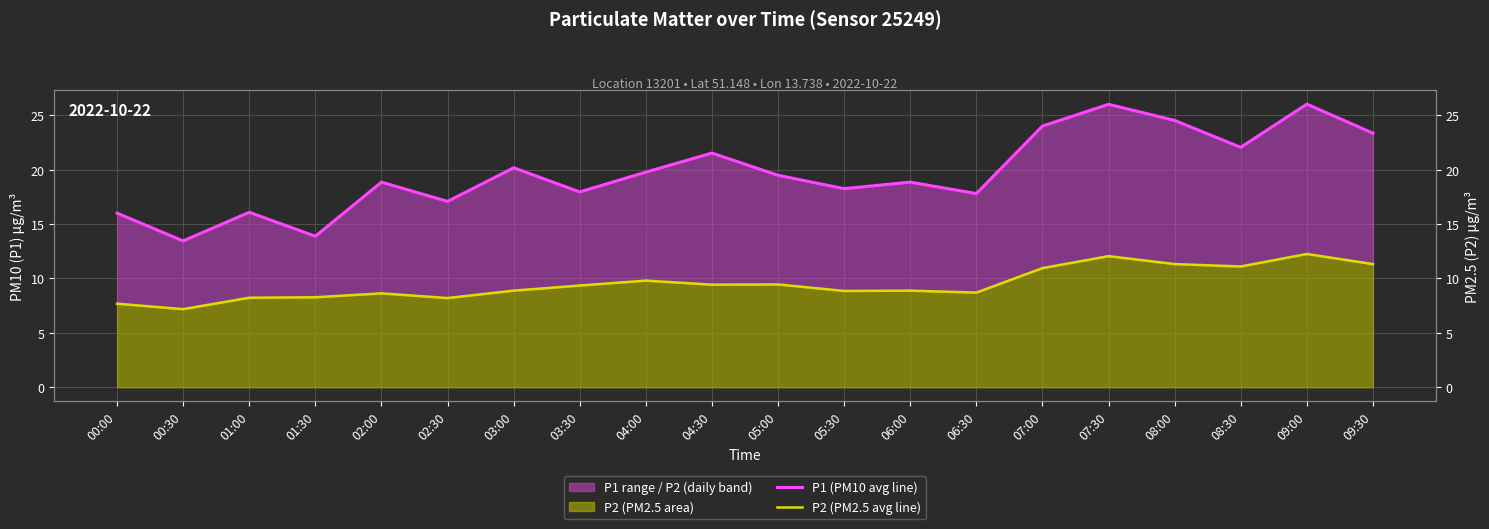

The P1 (PM10 avg line) series shows 23.9 at 02:30. True or false?

False